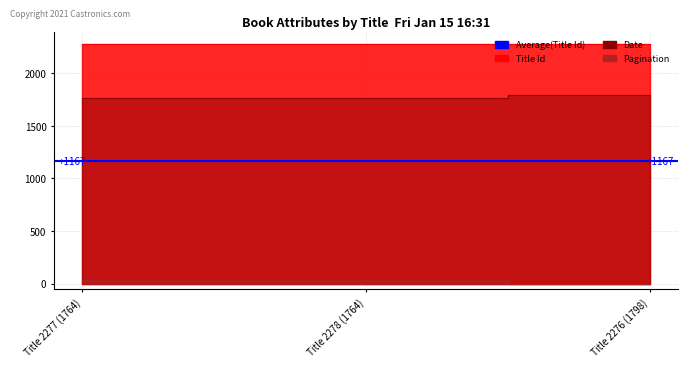

At how many categories does at least one series exceed 90?

3